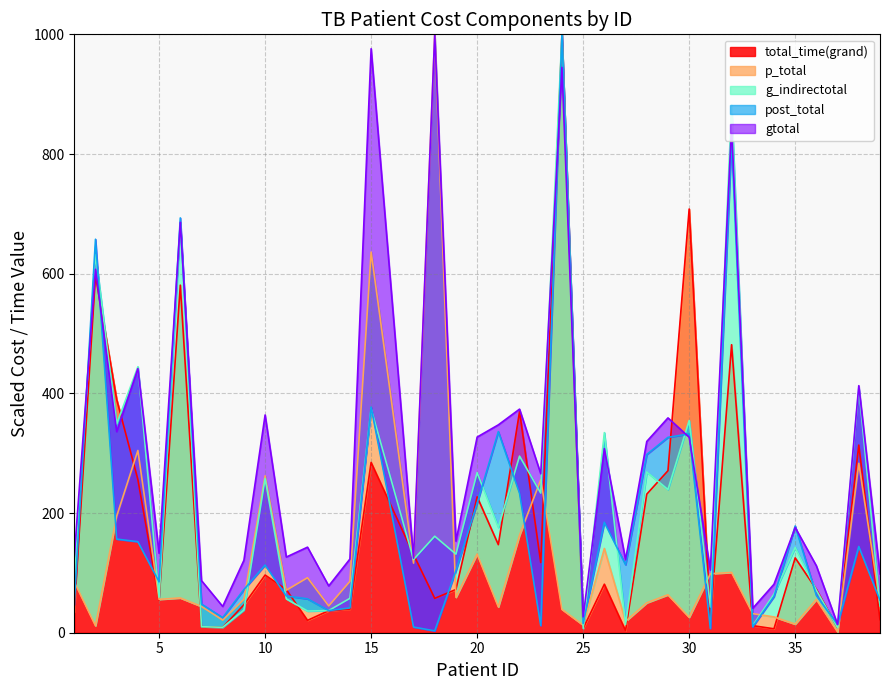

Reading left to right, transcribe all the data shown in this chart.

p_total: 1=85.0	2=11.7	3=194.8	4=304.5	5=55.8	6=58.1	7=43.8	8=21.1	9=55.8	10=262.2	11=71.0	12=91.9	13=44.8	14=85.9	15=636.2	17=116.3	18=1000.0	19=59.2	20=131.4	21=43.1	22=163.1	23=255.6	24=39.1	25=12.7	26=140.8	27=19.1	28=50.0	29=63.4	30=25.8	31=98.6	32=100.7	33=31.9	34=26.4	35=14.3	36=55.6	37=1.4	38=283.1	39=49.3
post_total: 1=47.0	2=657.6	3=156.5	4=152.1	5=85.1	6=693.2	7=47.9	8=25.2	9=72.1	10=113.1	11=61.4	12=56.6	13=37.0	14=41.4	15=377.1	17=9.5	18=3.1	19=103.7	20=216.3	21=336.0	22=233.0	23=12.0	24=1000.0	25=15.3	26=184.6	27=113.7	28=297.9	29=326.5	30=332.3	31=7.1	32=823.8	33=10.0	34=60.3	35=178.4	36=62.2	37=13.6	38=144.1	39=54.2
gtotal: 1=127.4	2=607.3	3=336.1	4=441.4	5=132.7	6=685.8	7=87.1	8=43.9	9=121.0	10=363.9	11=126.5	12=143.0	13=78.2	14=123.1	15=976.0	17=124.6	18=1000.0	19=153.0	20=327.0	21=347.4	22=373.6	23=265.7	24=944.7	25=26.5	26=307.6	27=122.0	28=319.7	29=359.0	30=326.7	31=104.7	32=846.6	33=40.9	34=81.0	35=175.8	36=111.7	37=13.7	38=412.9	39=98.2
g_indirectotal: 1=83.4	2=632.0	3=348.9	4=444.5	5=59.4	6=684.5	7=10.0	8=9.1	9=37.9	10=257.7	11=56.6	12=36.2	13=37.0	14=57.5	15=374.6	17=122.3	18=161.3	19=131.3	20=267.6	21=176.1	22=295.1	23=233.3	24=1000.0	25=7.1	26=334.4	27=13.7	28=268.6	29=239.3	30=354.6	31=42.9	32=882.2	33=11.8	34=64.6	35=142.6	36=70.9	37=8.4	38=408.9	39=45.0
total_time: 1=34.6	2=596.8	3=389.6	4=256.0	5=54.5	6=580.9	7=10.0	8=9.1	9=46.6	10=96.4	11=72.1	12=20.7	13=36.8	14=39.3	15=284.6	17=130.8	18=57.4	19=72.3	20=227.1	21=147.1	22=369.5	23=117.2	24=1000.0	25=7.1	26=81.1	27=3.5	28=231.6	29=270.7	30=708.1	31=20.3	32=481.3	33=11.8	34=6.6	35=125.1	36=72.3	37=7.9	38=313.6	39=21.6